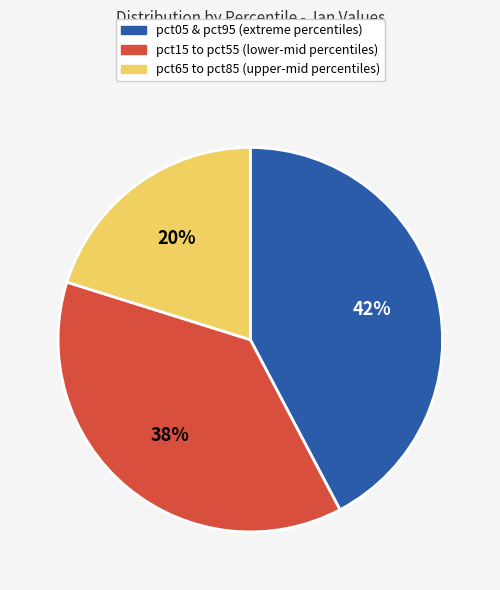

Does any single category account for the majority?

No